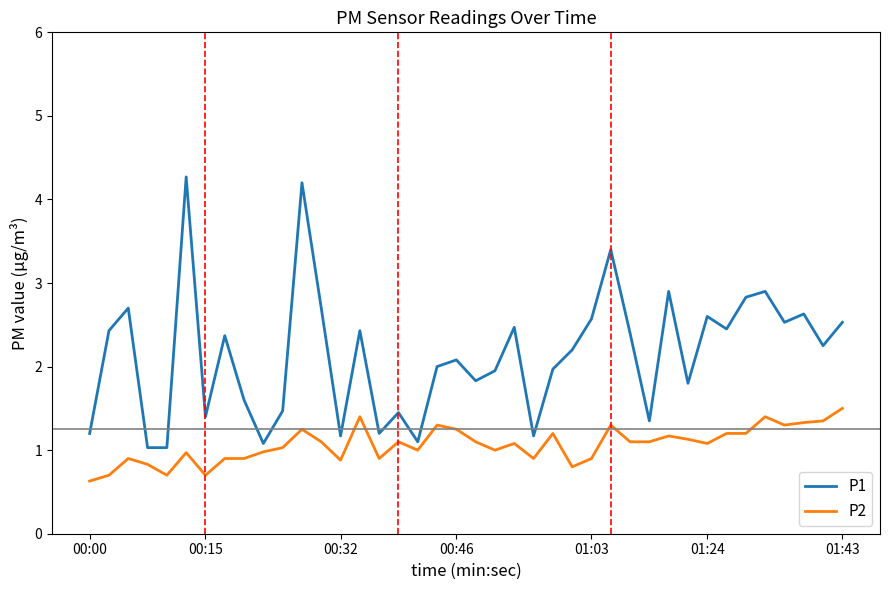

What is the difference between the maximum and minimum values in the P1 series?

3.2